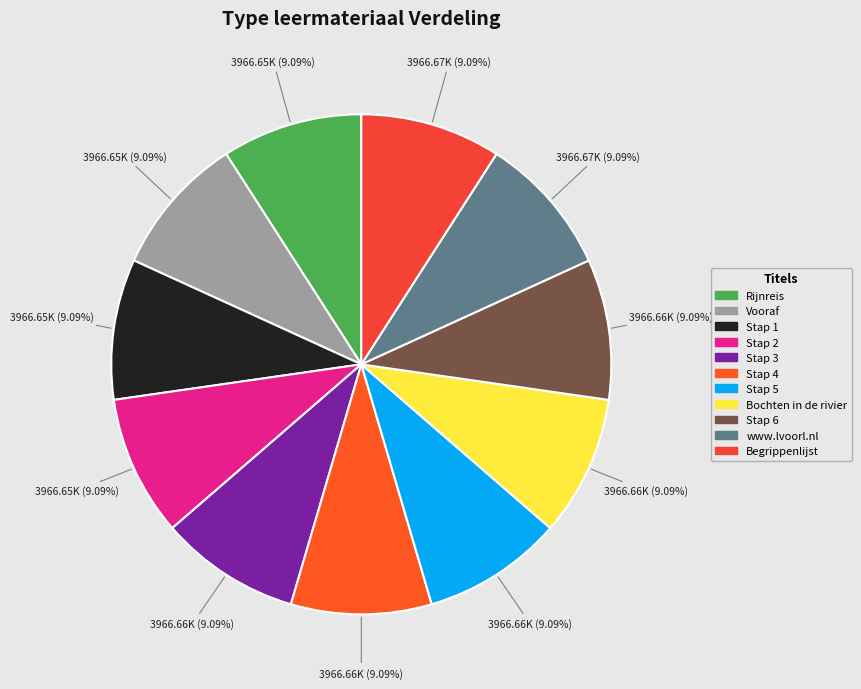

What is the ratio of the value at Stap 2 to the value at www.lvoorl.nl?

1.0